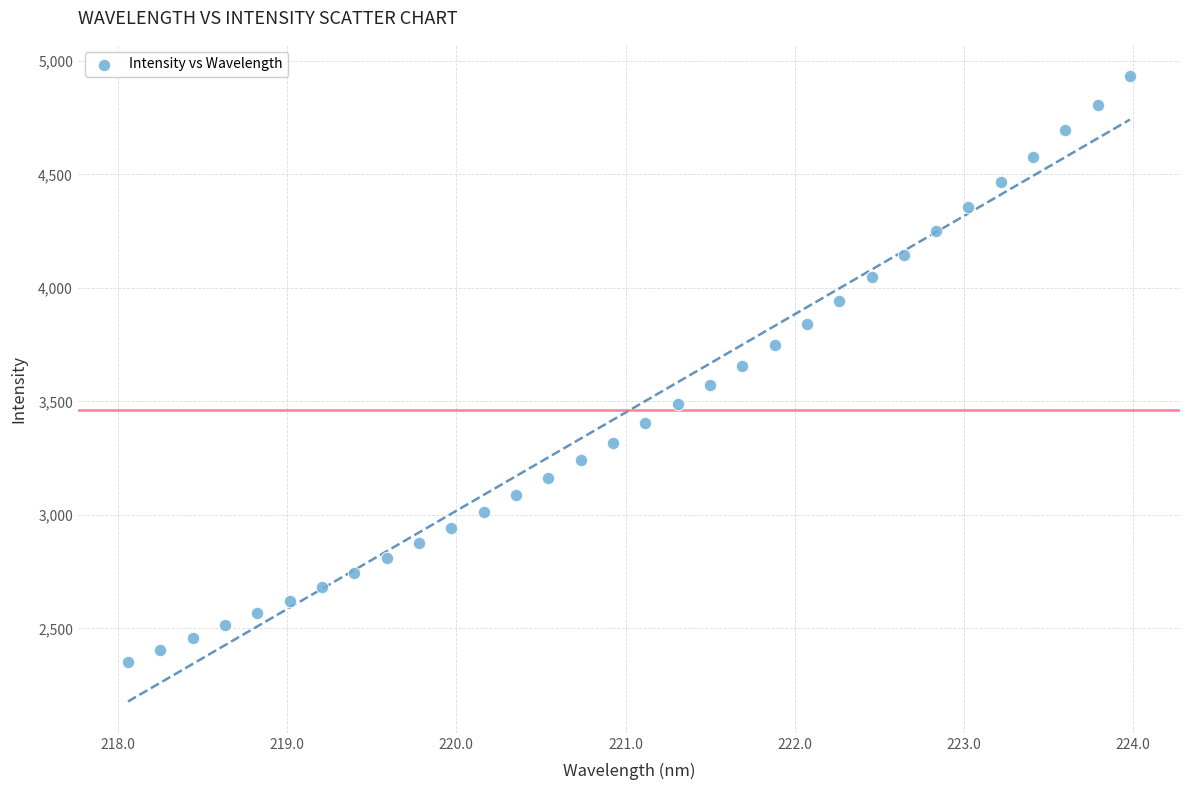

What is the range of X values (max minus min)?

5.9